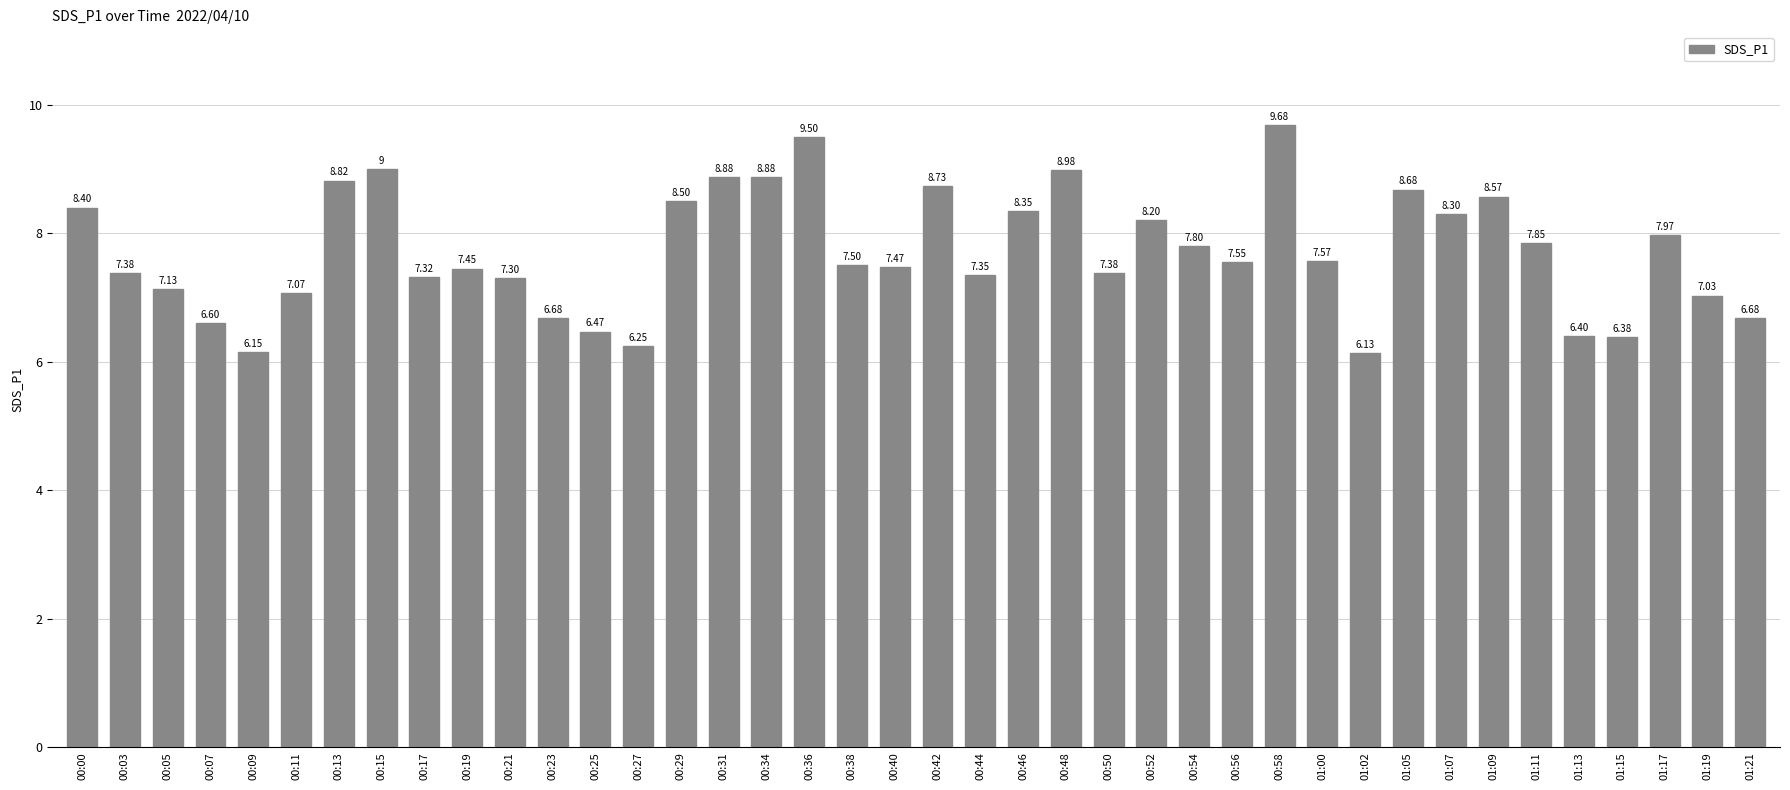

True or false: the data shows 7.5 at 00:56.

True